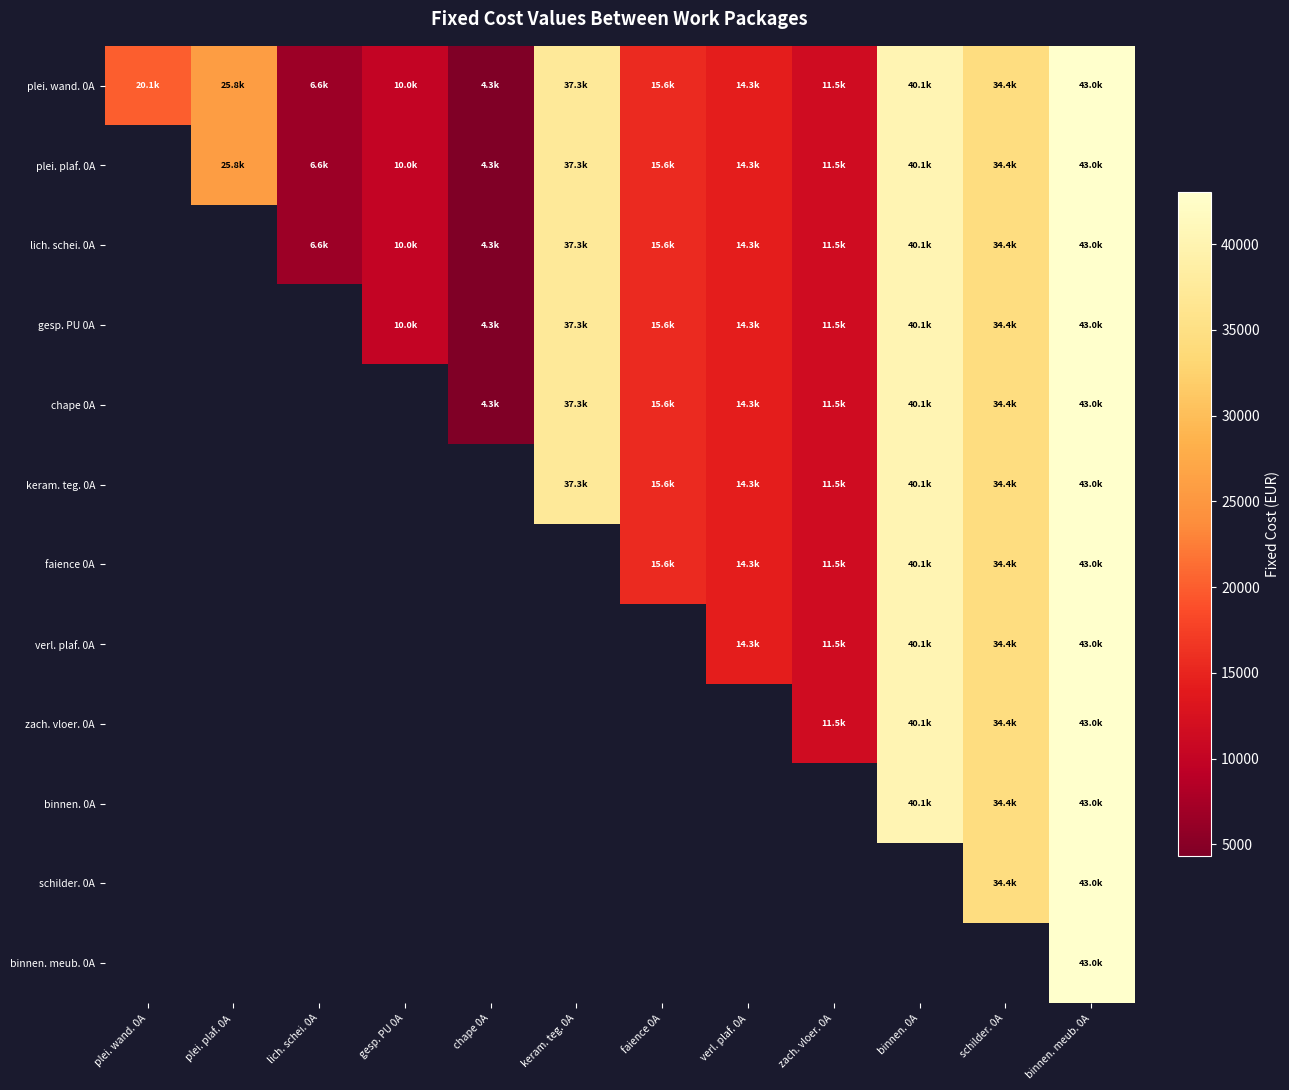

Which series has the largest range (max minus min)?

plei. wand. 0A